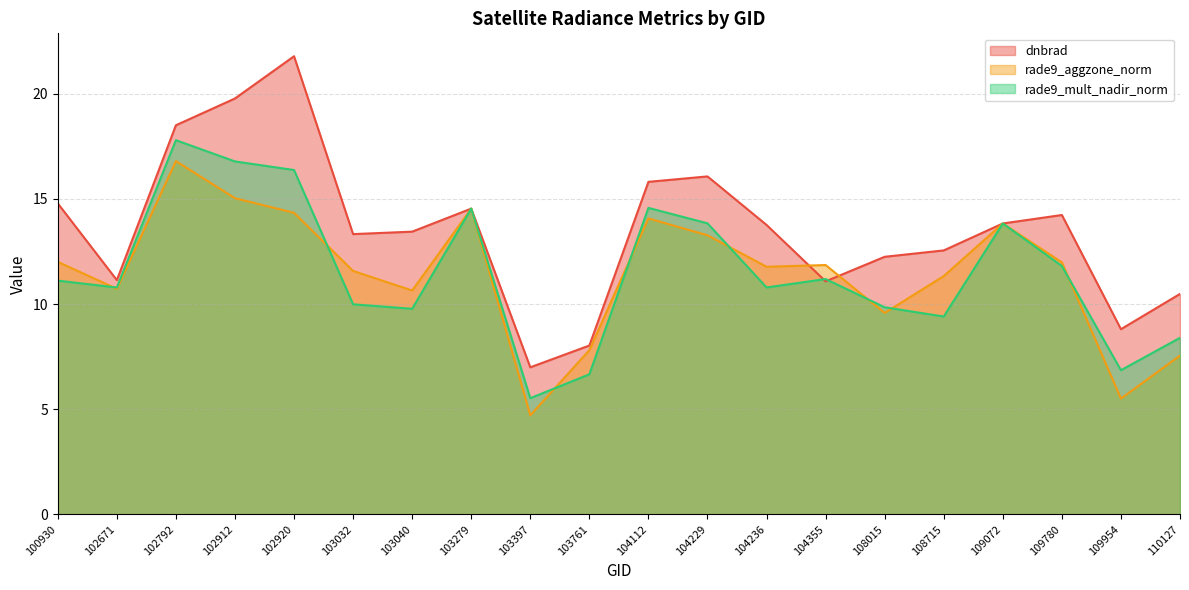

Reading left to right, list all the values displayed in this chart.

dnbrad: 14.8	11.1	18.5	19.8	21.8	13.3	13.4	14.5	7.0	8.0	15.8	16.1	13.8	11.1	12.2	12.6	13.8	14.2	8.8	10.5
rade9_aggzone_norm: 12.0	10.7	16.8	15.0	14.3	11.6	10.6	14.5	4.7	7.8	14.1	13.3	11.8	11.9	9.6	11.3	13.8	12.0	5.5	7.5
rade9_mult_nadir_norm: 11.1	10.8	17.8	16.8	16.4	10.0	9.8	14.5	5.5	6.7	14.6	13.8	10.8	11.2	9.8	9.4	13.8	11.8	6.9	8.4